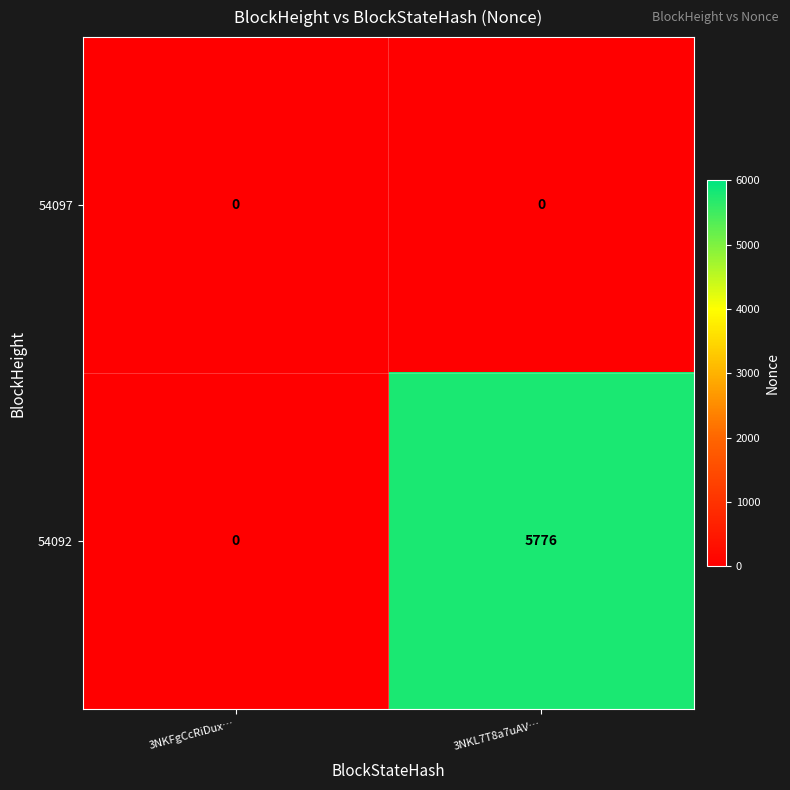

Which series has the largest total across all categories?

54092